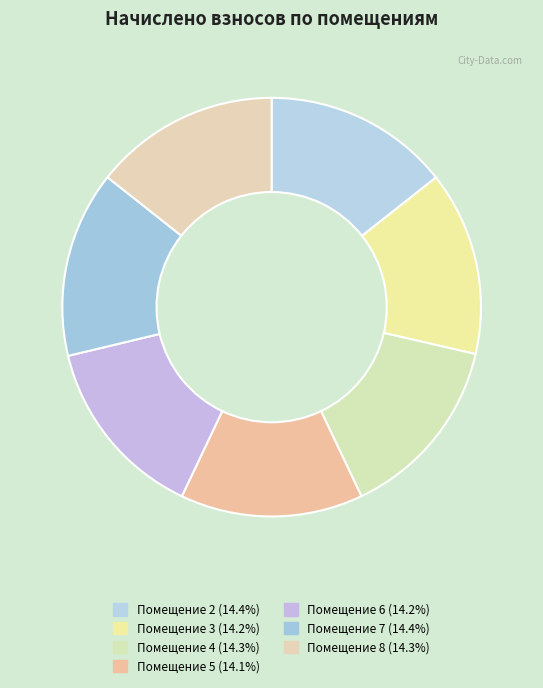

How many segments does this pie chart have?

7